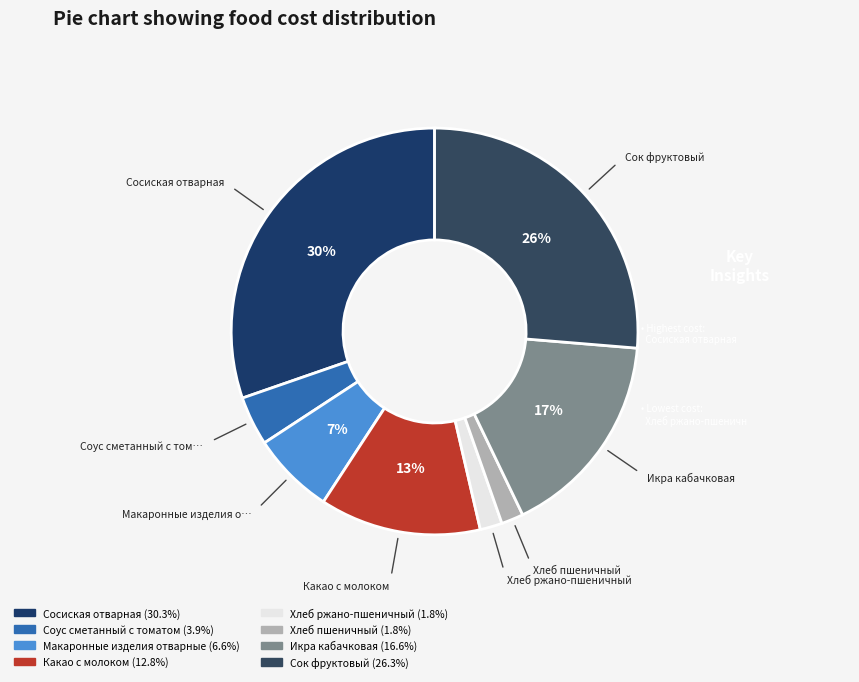

How many segments does this pie chart have?

8